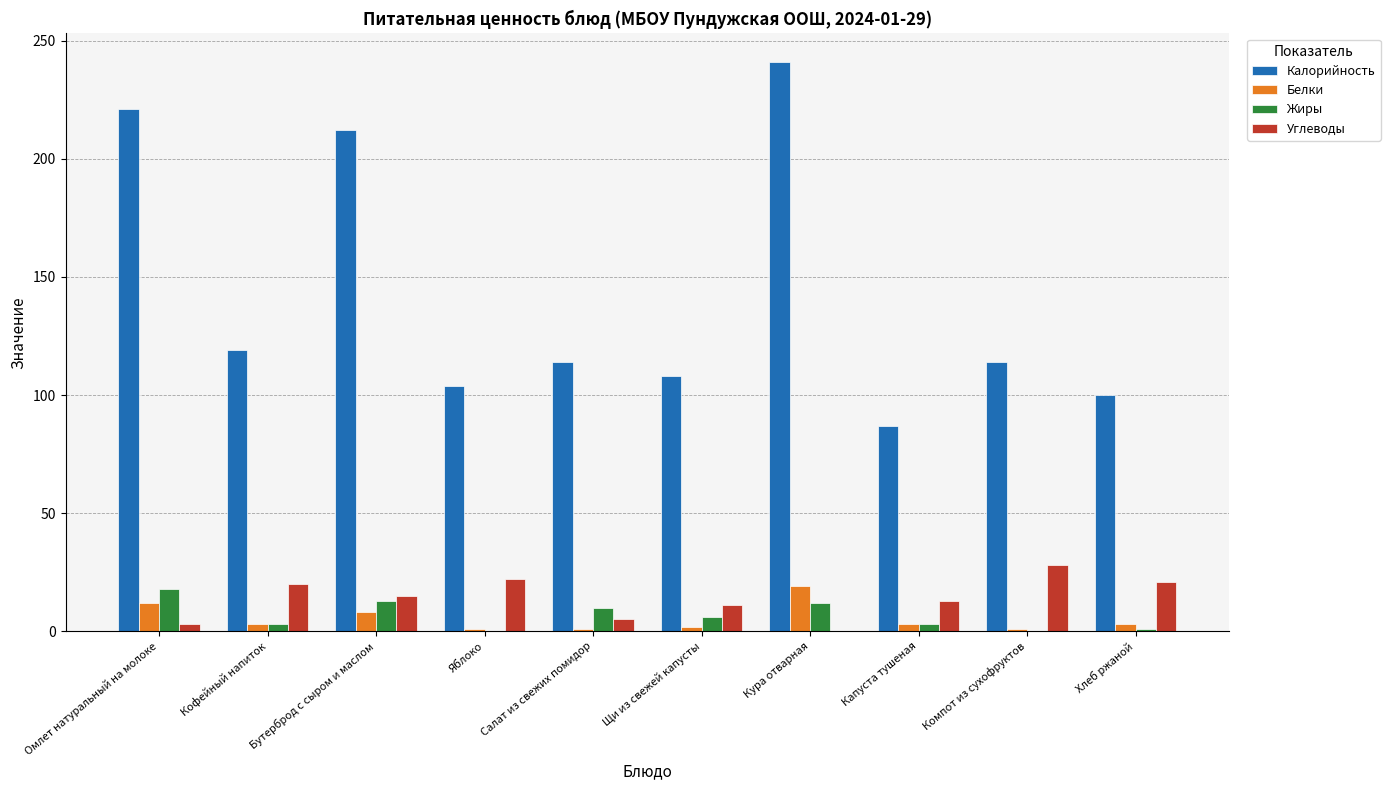

Which series has the widest spread of values?

Калорийность